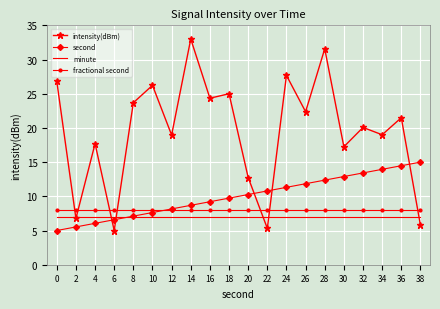

What is the sum of the intensity(dBm) values at 22 and 6?

10.3